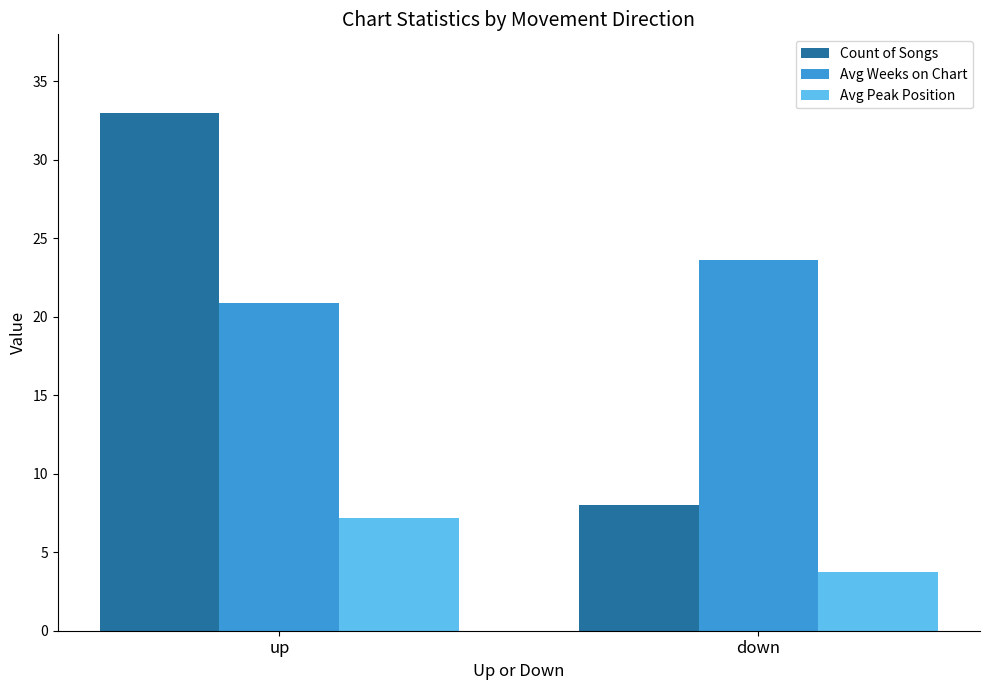

What is the value of the Count of Songs bar at the 2nd from the left?

8.0